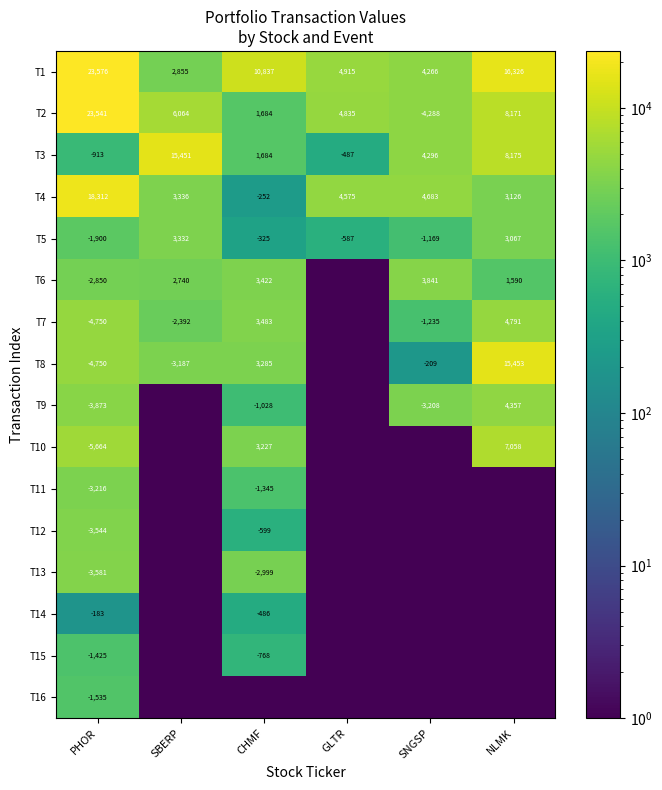

True or false: T9 has a value of -5538 at SNGSP.

False